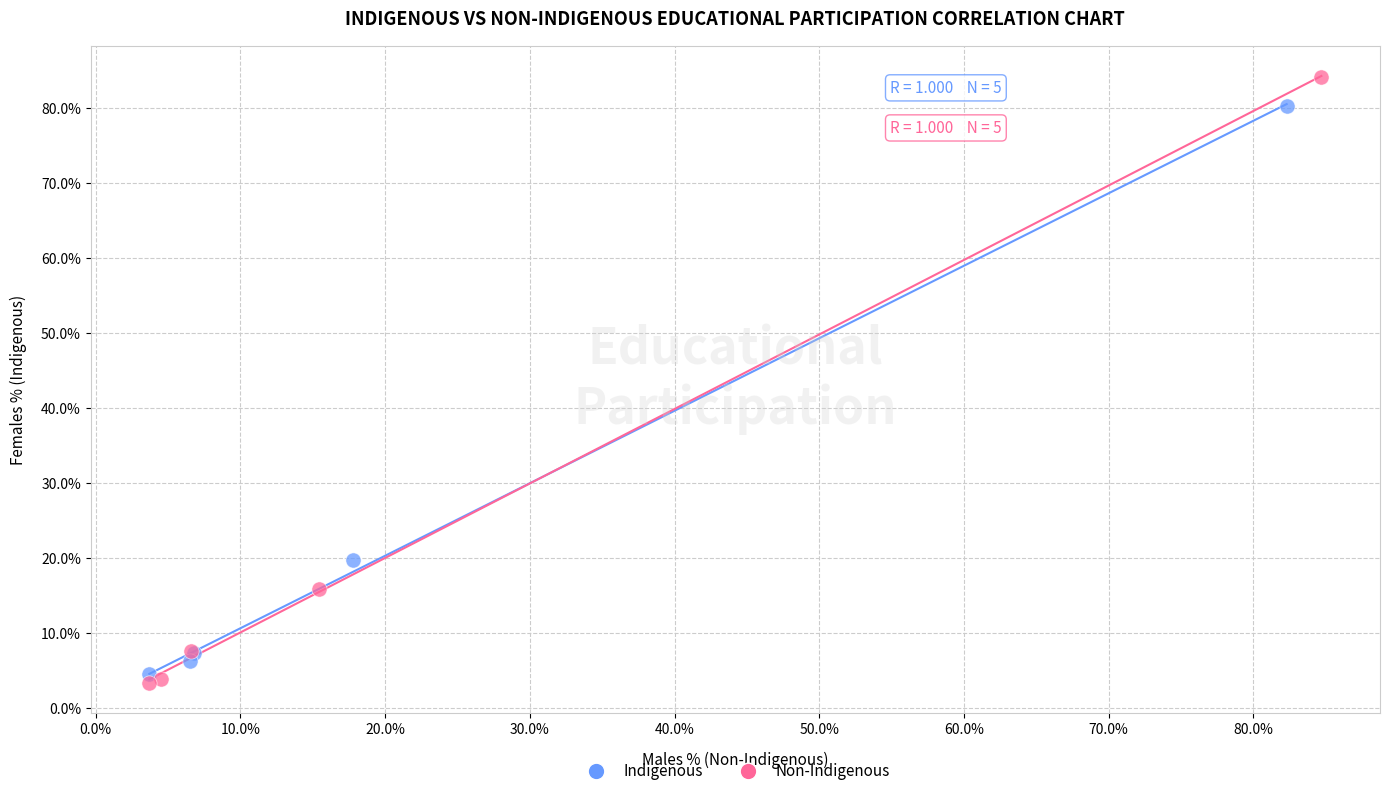

Which series has the widest spread of Y values?

Non-Indigenous